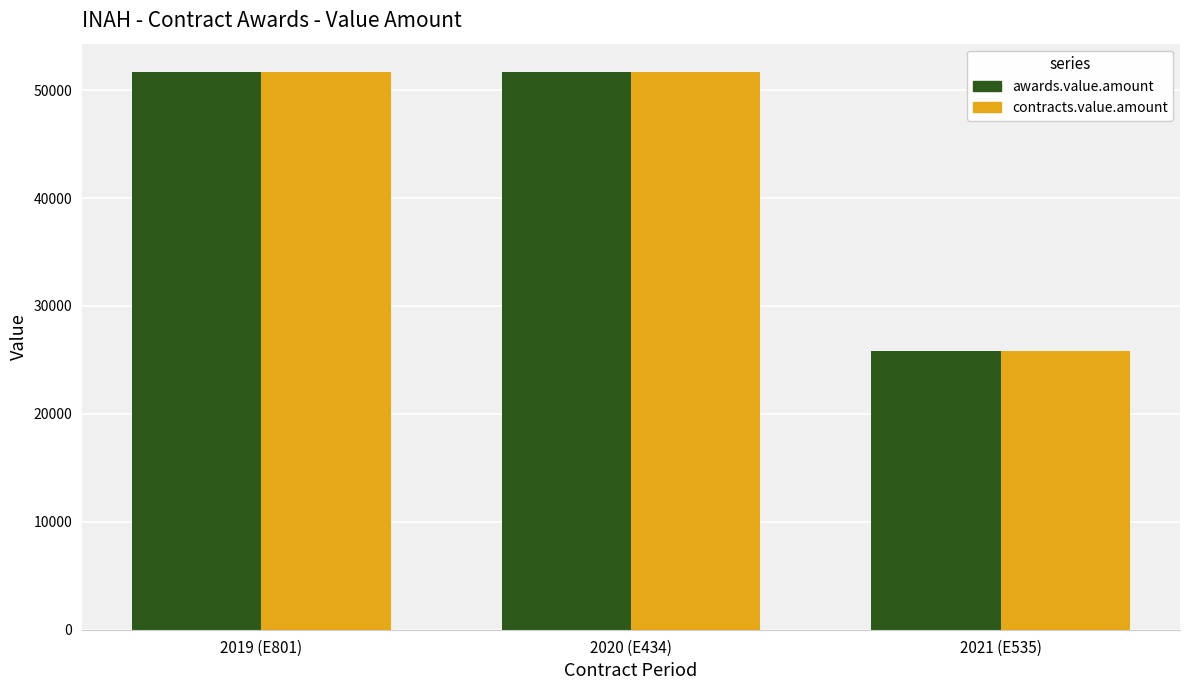

What are all the series names shown in the legend?

awards.value.amount, contracts.value.amount